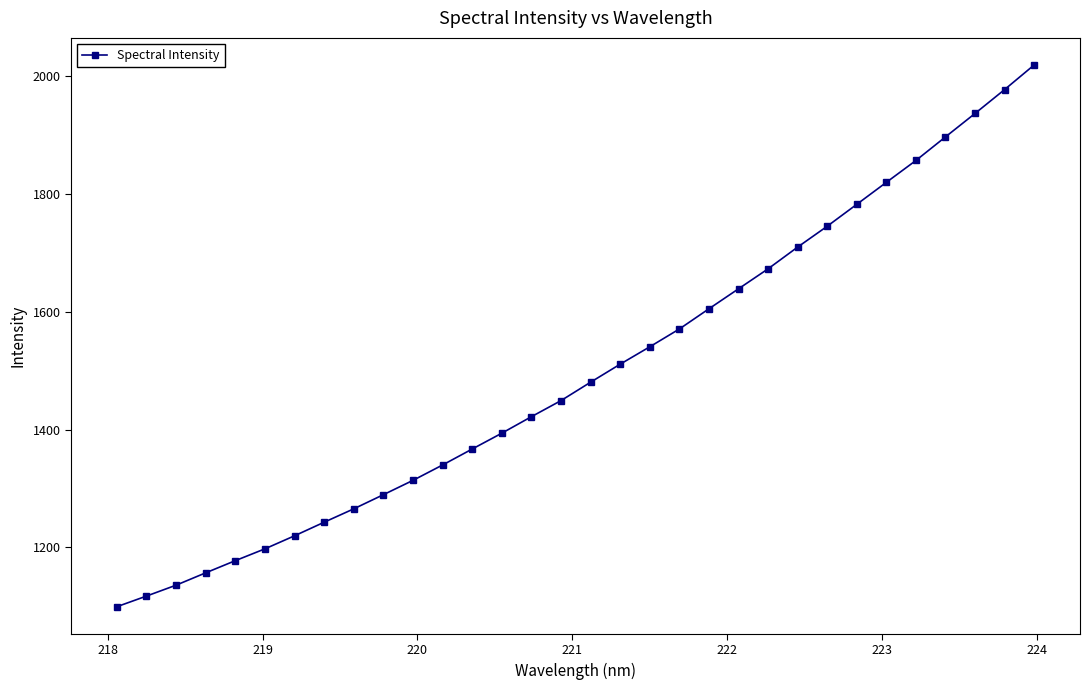

What is the average value?

1498.4